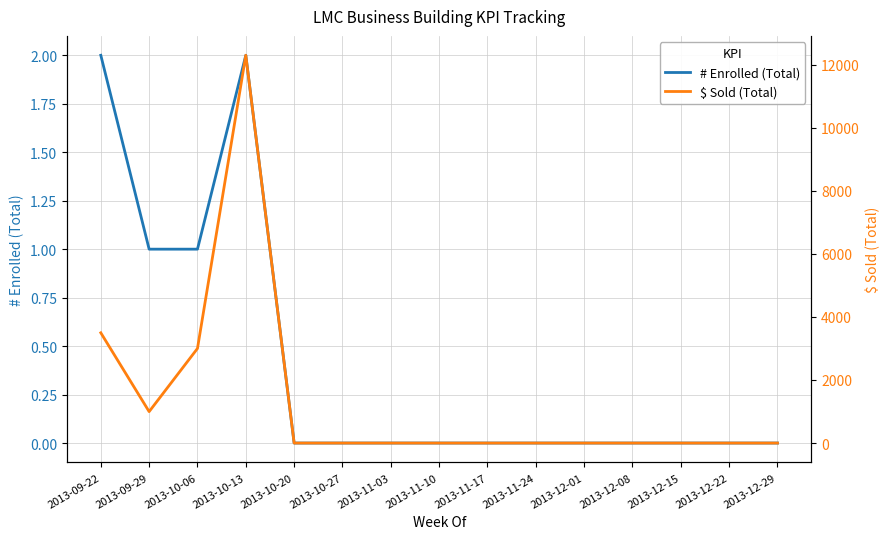

Reading left to right, what are all the values shown in this chart?

# Enrolled (Total): 2	1	1	2	0	0	0	0	0	0	0	0	0	0	0
$ Sold (Total): 3497	997	3000	12300	0	0	0	0	0	0	0	0	0	0	0